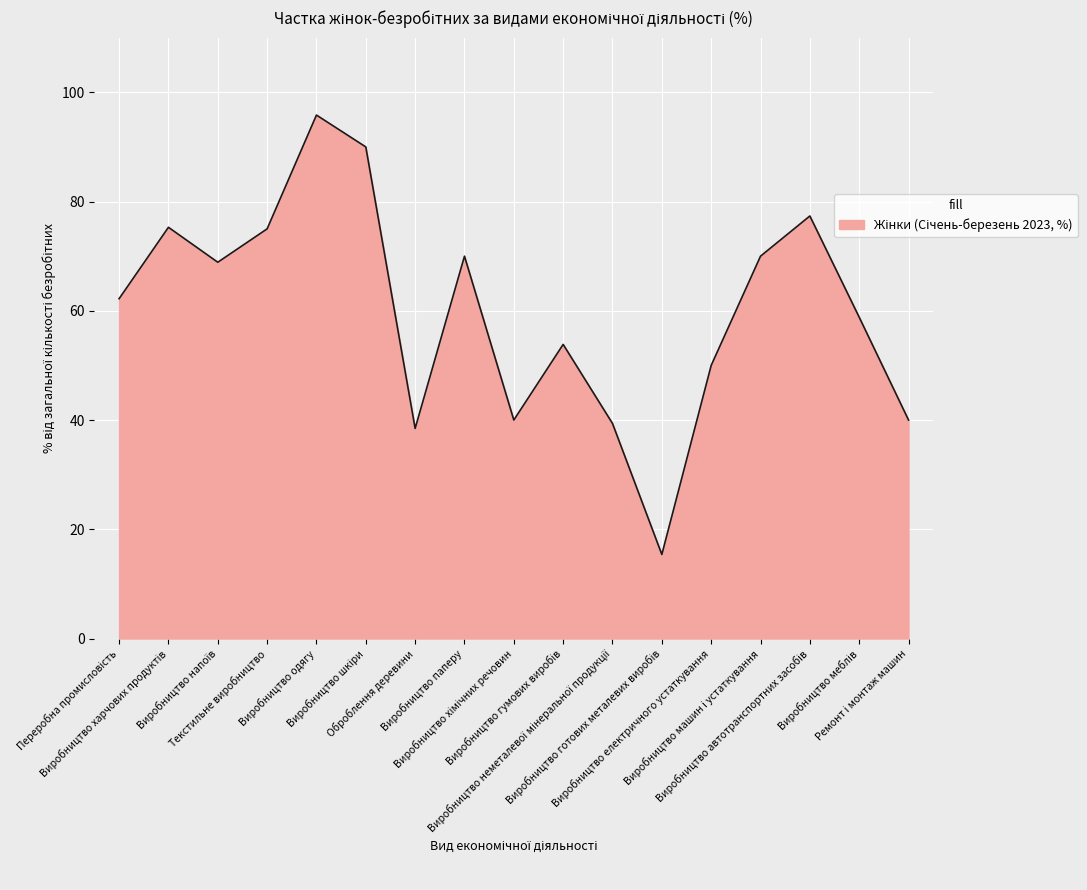

Read the value at Виробництво паперу.

70.0